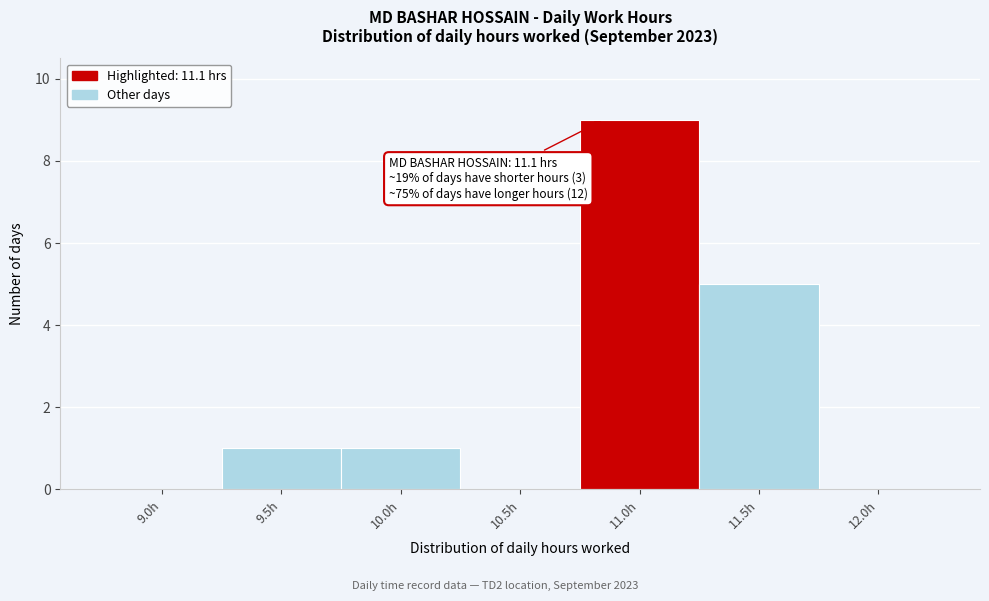

Reading left to right, transcribe all the data shown in this chart.

9.0h=0	9.5h=1	10.0h=1	10.5h=0	11.0h=9	11.5h=5	12.0h=0